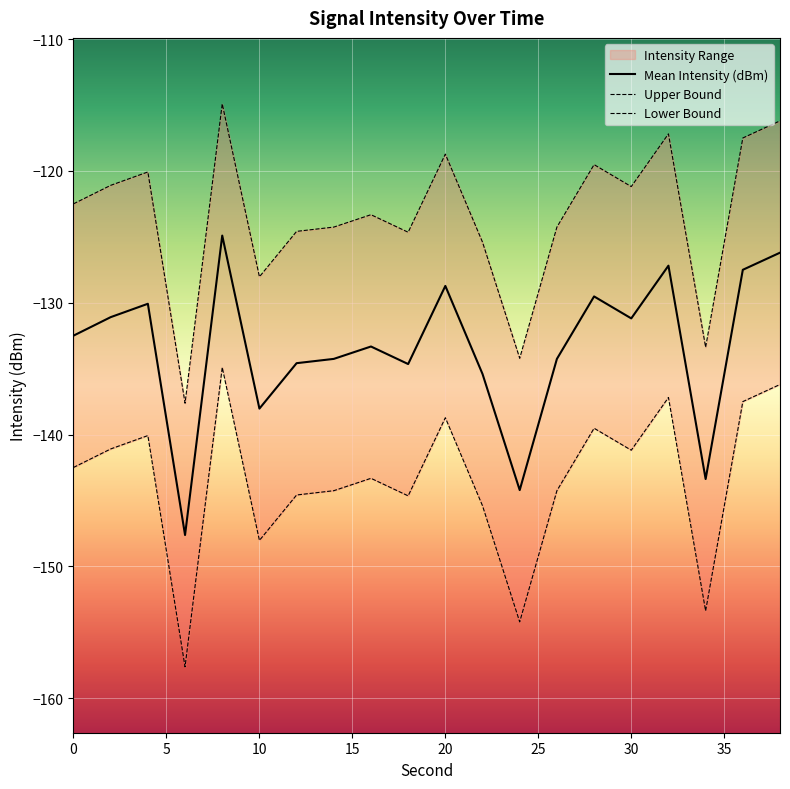

The value of Mean Intensity (dBm) at 10 is -138.0. True or false?

True